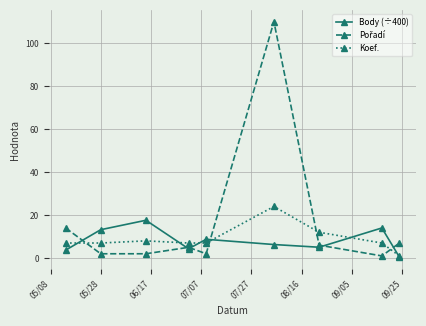

True or false: Body (÷400) has more than 0 points higher than both neighbors.

True